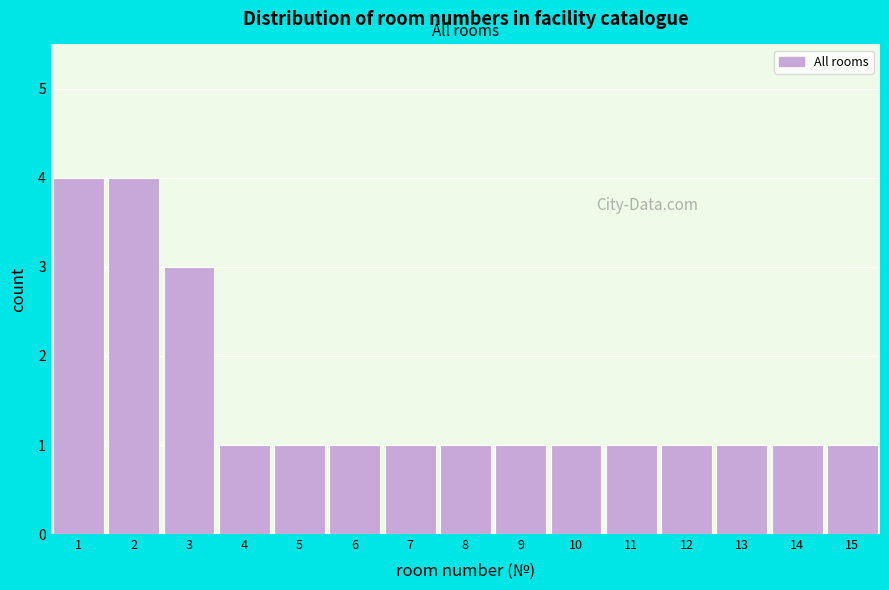

Reading left to right, list every bar in this chart as the range it spans on the x-axis followed by its height. The values are not printed on the chart, so give them approximately, as read against the axis.

0.5 to 1.5: 4
1.5 to 2.5: 4
2.5 to 3.5: 3
3.5 to 4.5: 1
4.5 to 5.5: 1
5.5 to 6.5: 1
6.5 to 7.5: 1
7.5 to 8.5: 1
8.5 to 9.5: 1
9.5 to 10.5: 1
10.5 to 11.5: 1
11.5 to 12.5: 1
12.5 to 13.5: 1
13.5 to 14.5: 1
14.5 to 15.5: 1